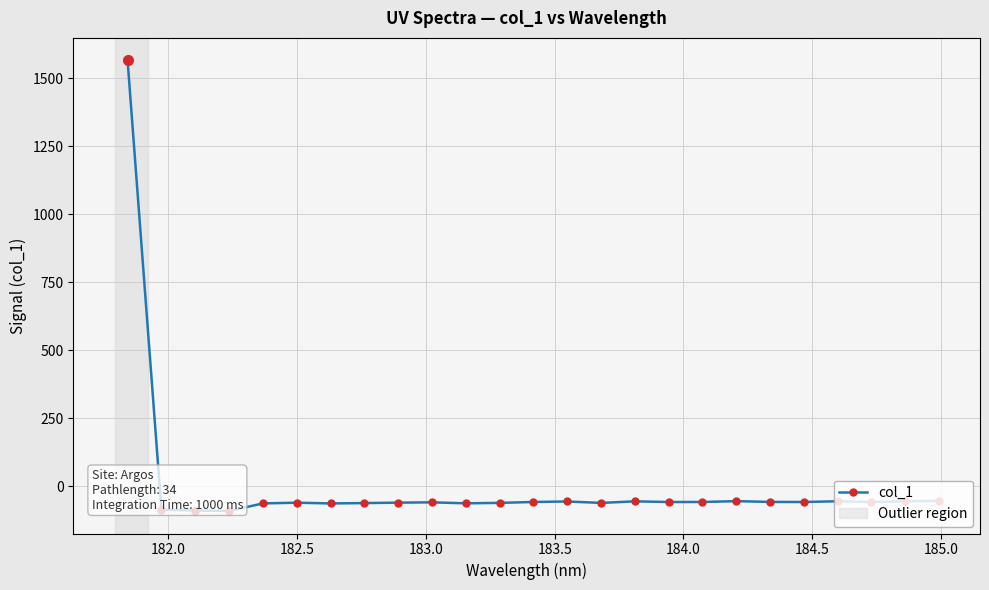

What is the difference between the second highest and minimum values?

37.3